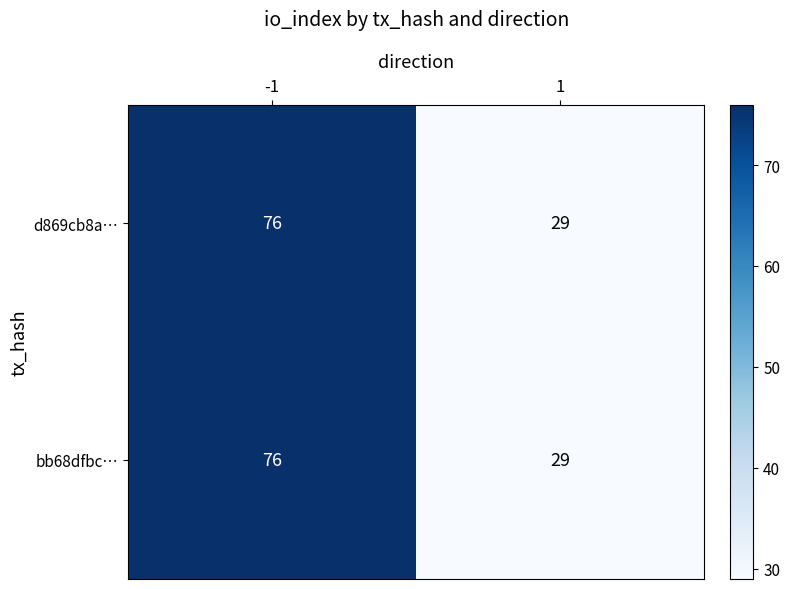

Rank the categories by d869cb8a… value from lowest to highest.

1, -1